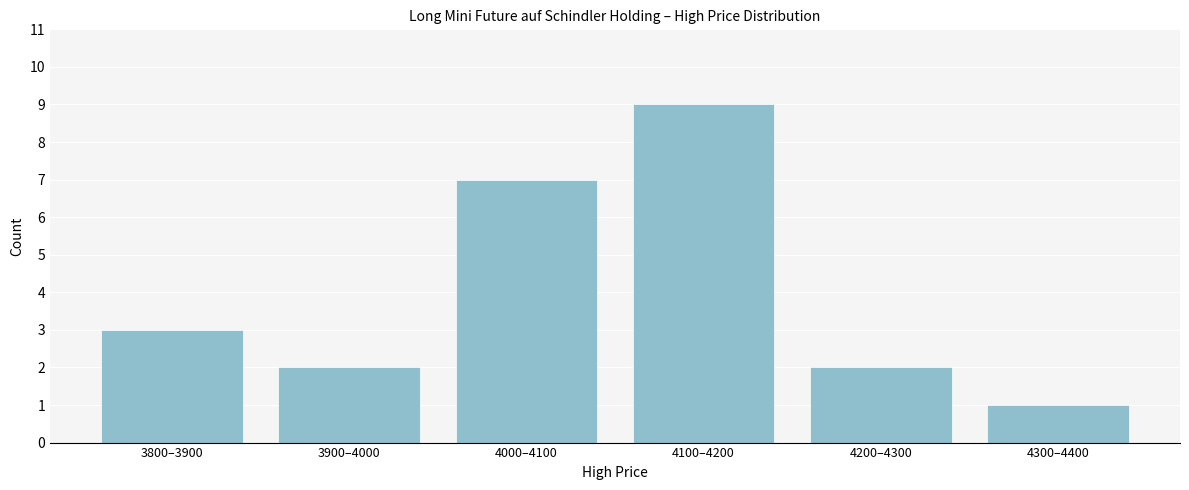

Reading left to right, list all the values displayed in this chart.

3	2	7	9	2	1